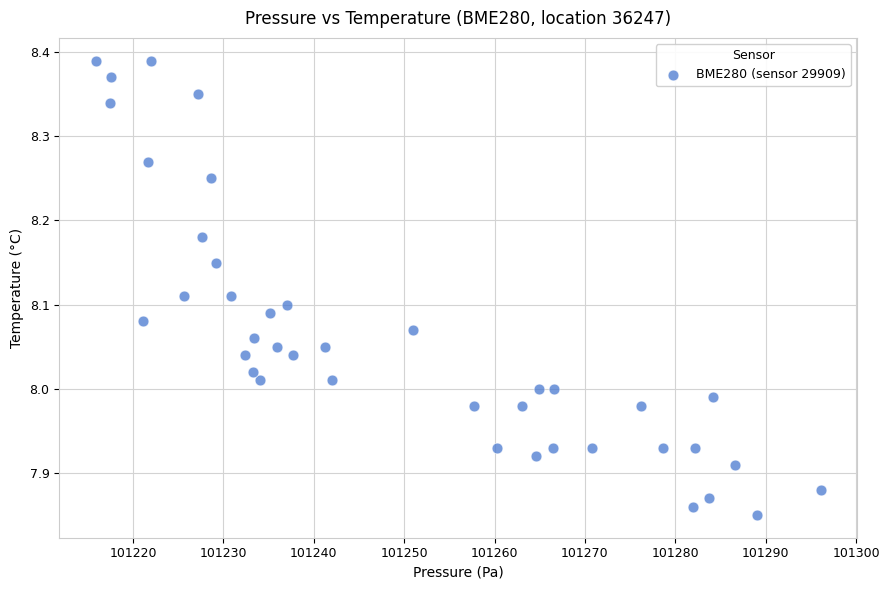

What is the range of X values (max minus min)?

80.2